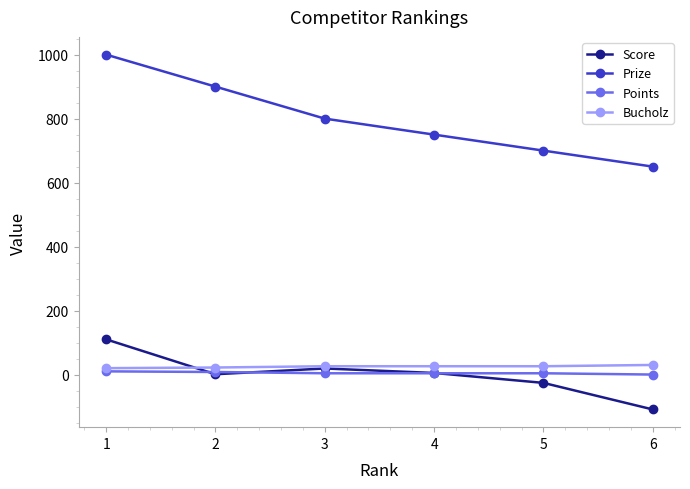

Which series has the largest range (max minus min)?

Prize